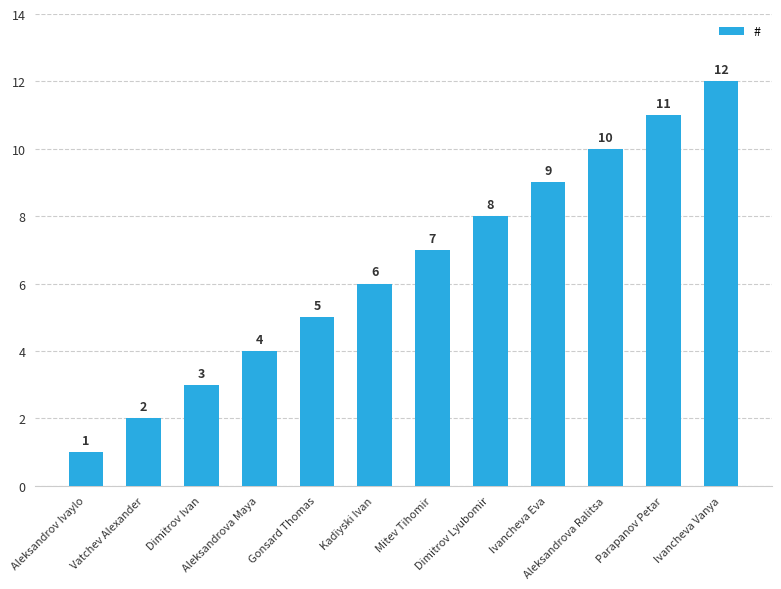

The chart shows a value of 2 at Dimitrov Ivan. True or false?

False